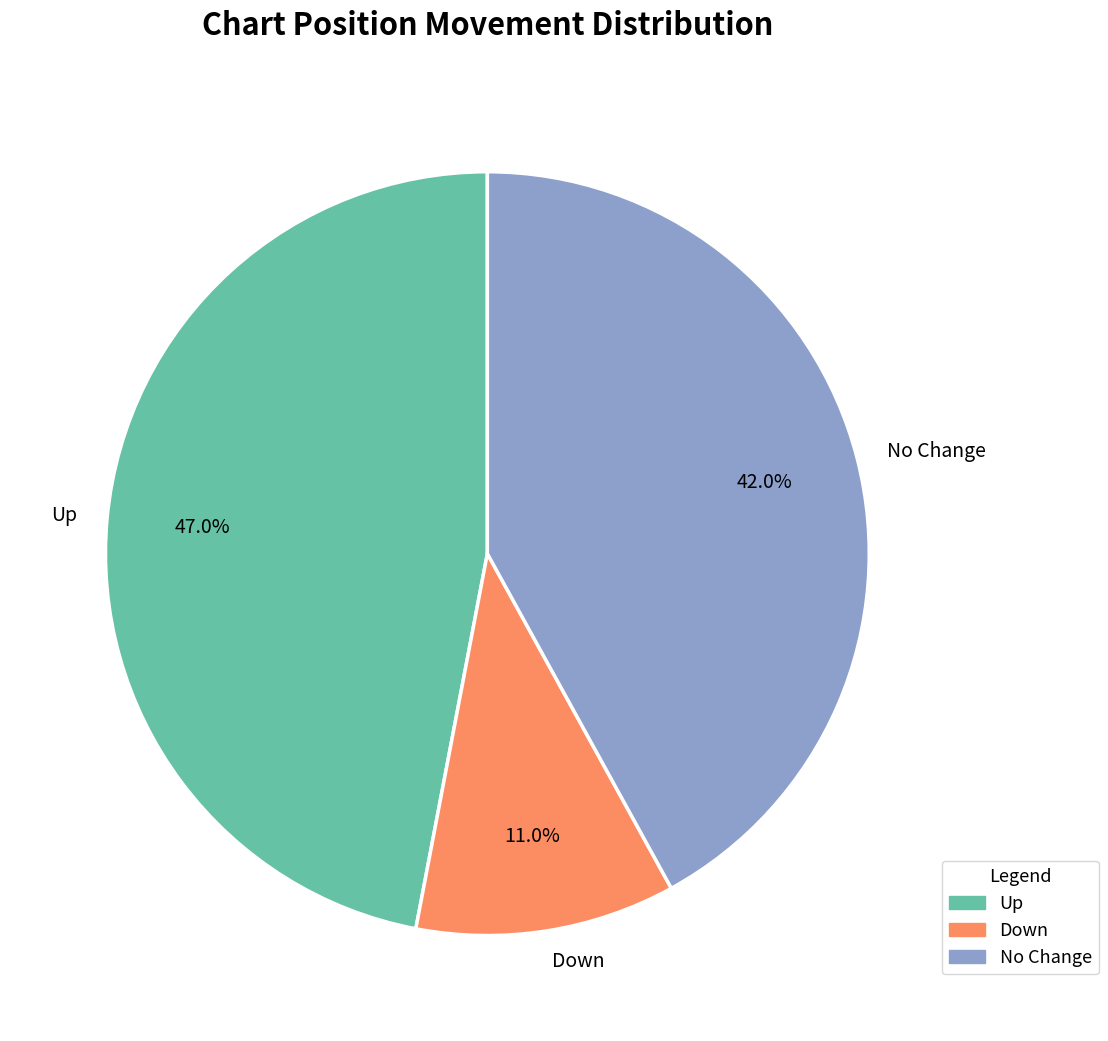

Count the number of slices in the pie.

3